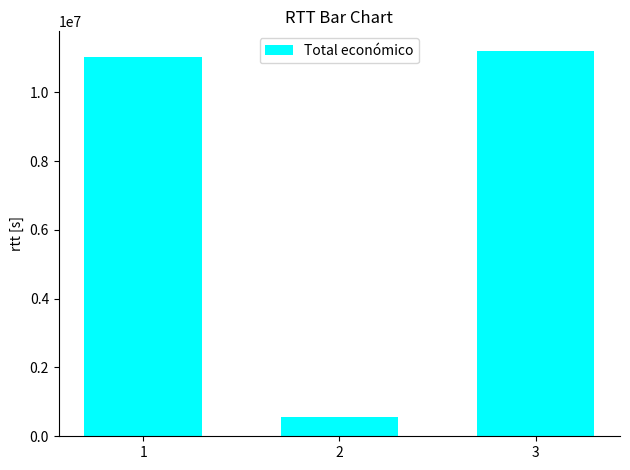

Are the bars grouped side by side (vs. stacked)?

No